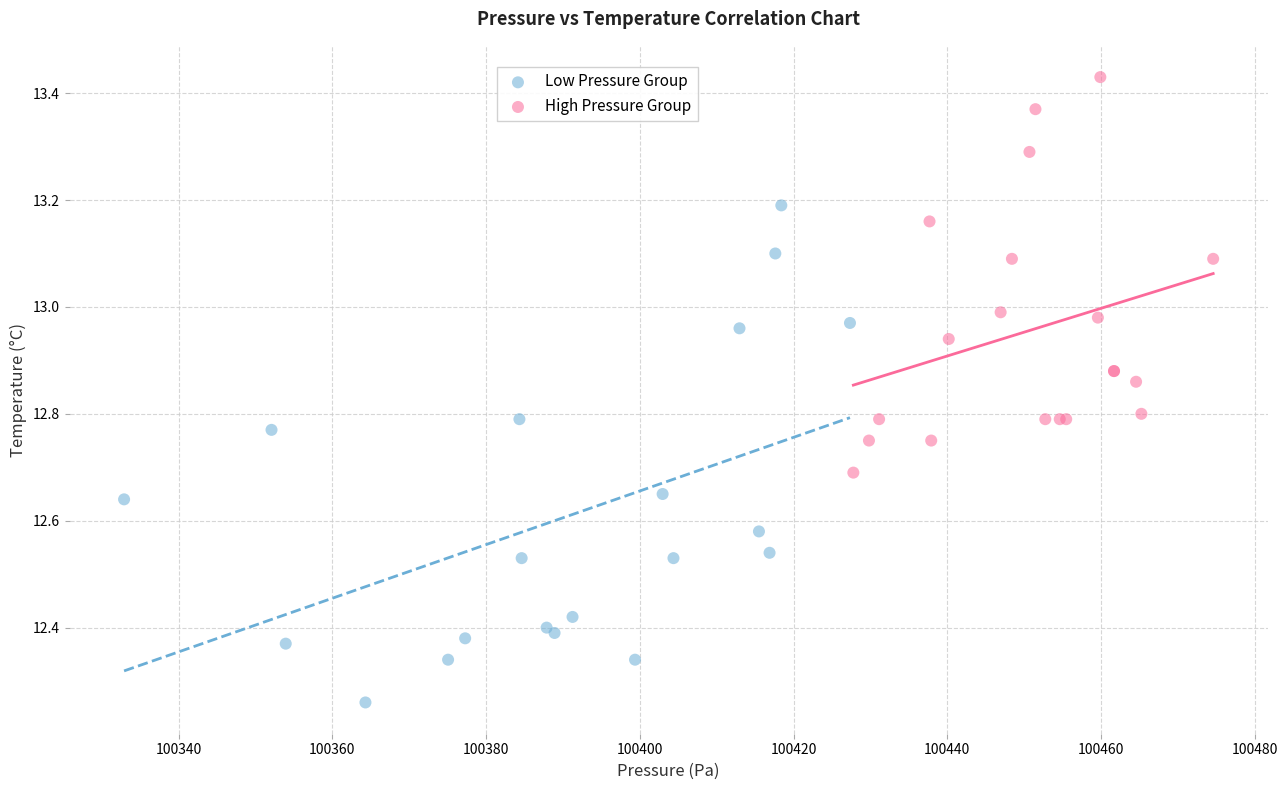

Which series has the widest spread of Y values?

Low Pressure Group